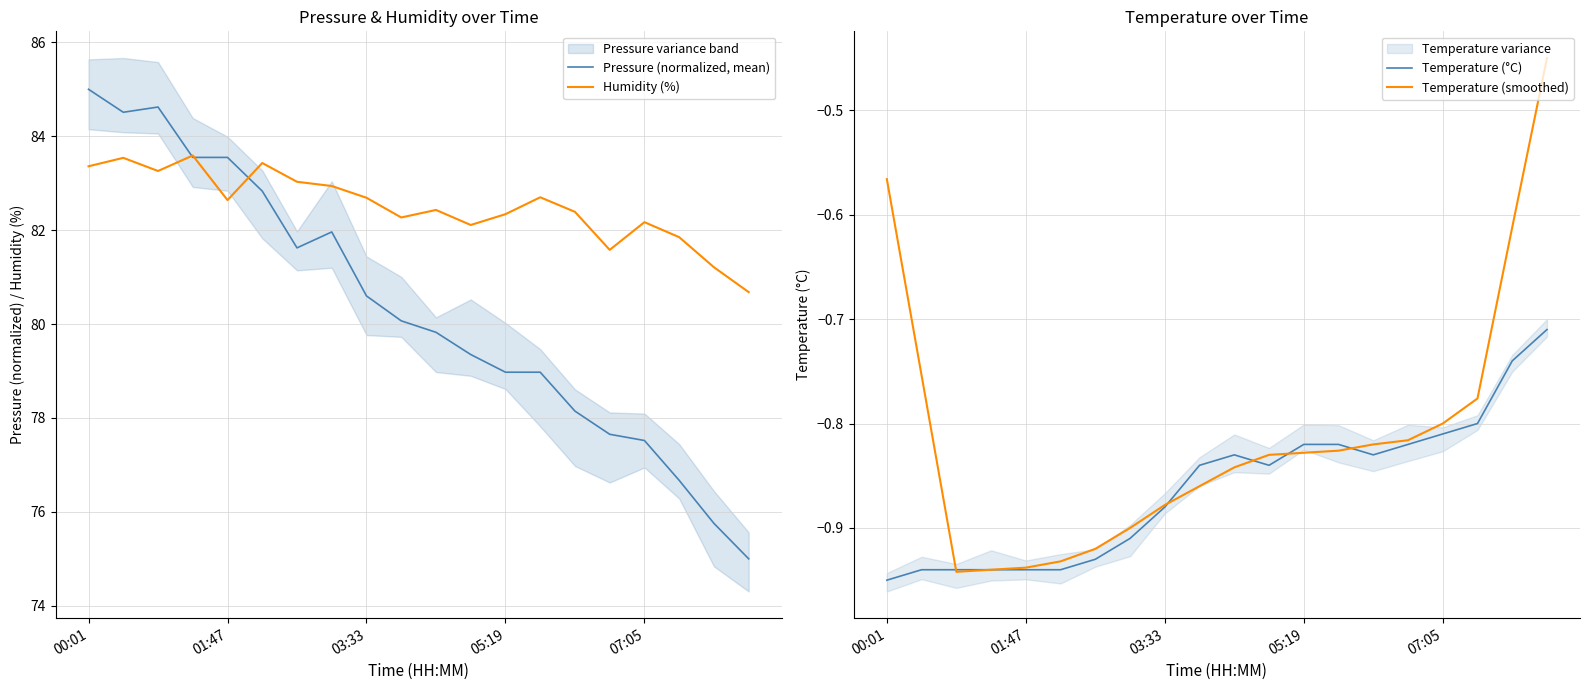

The Temperature (smoothed) series shows -1.5 at 6. True or false?

False